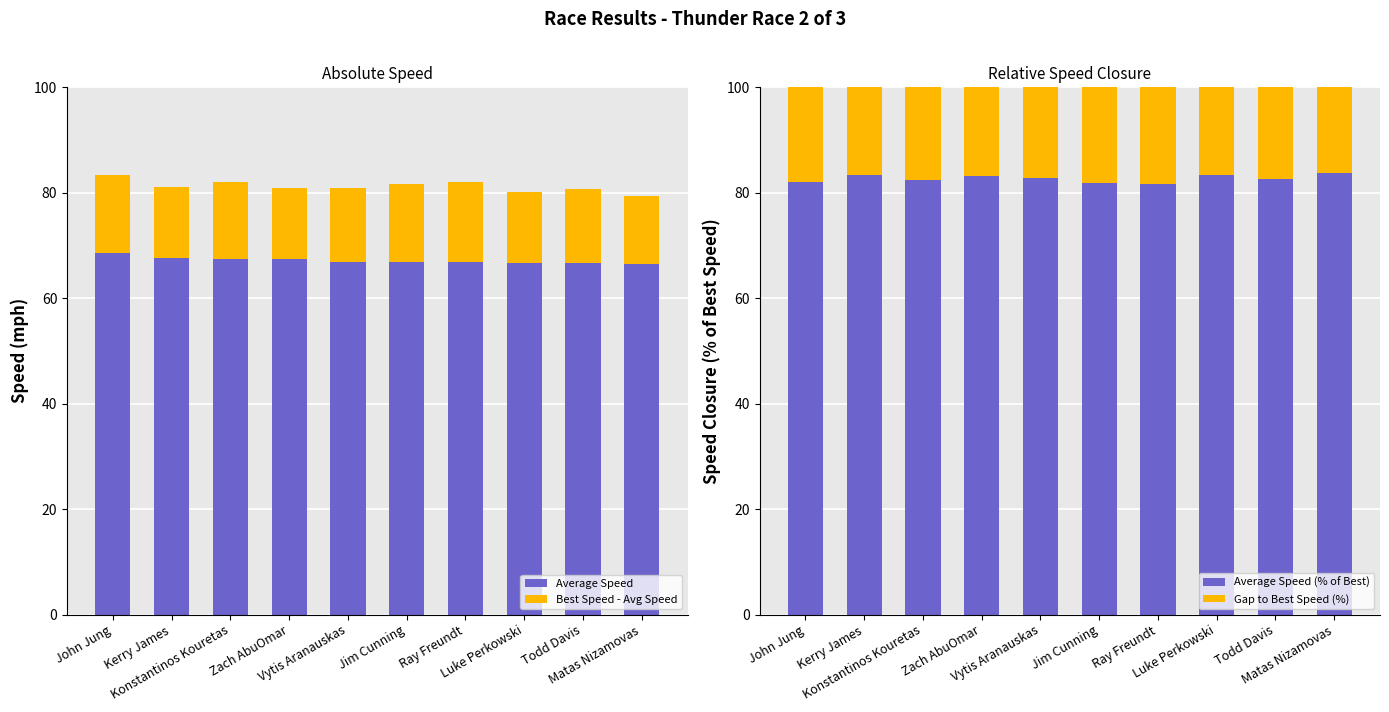

The Average Speed series shows 27.5 at Luke Perkowski. True or false?

False